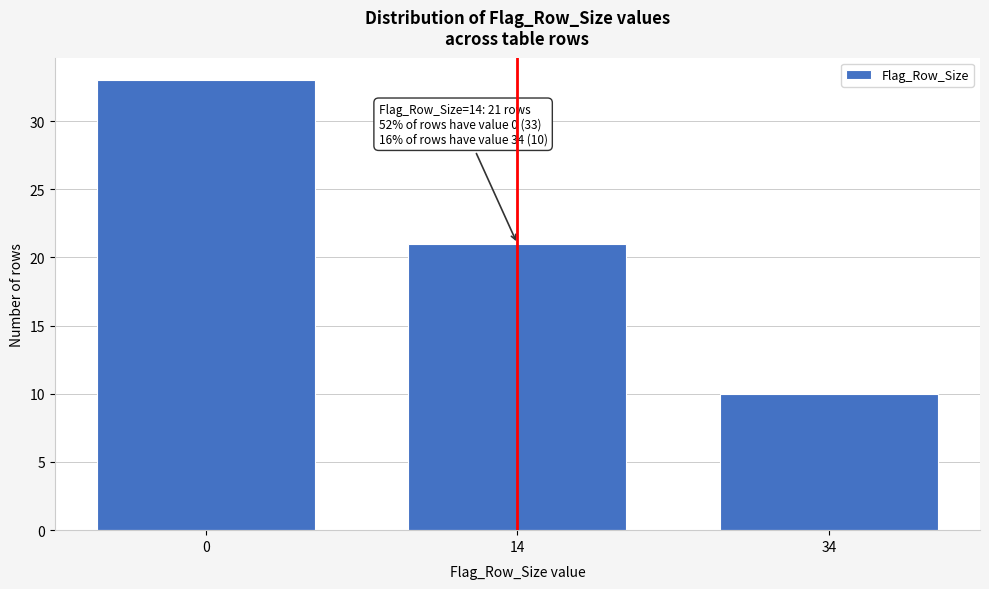

Reading right to left, extract all data points from this chart.

10	21	33